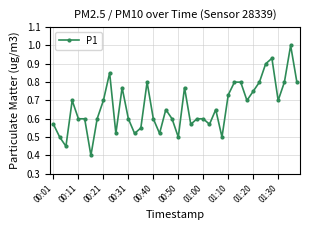

What is the sum of all values?

26.6